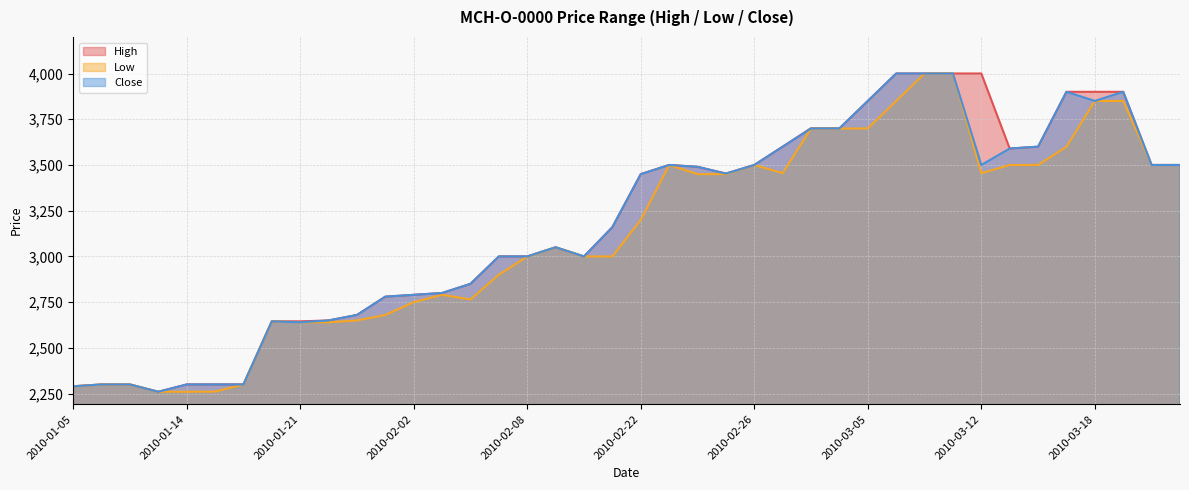

Reading right to left, extract all data points from this chart.

High: 2010-03-25=3500	2010-03-24=3500	2010-03-19=3900	2010-03-18=3900	2010-03-17=3900	2010-03-16=3600	2010-03-15=3590	2010-03-12=4000	2010-03-11=4000	2010-03-10=4000	2010-03-09=4000	2010-03-05=3850	2010-03-04=3700	2010-03-03=3701	2010-03-01=3600	2010-02-26=3500	2010-02-25=3453	2010-02-24=3490	2010-02-23=3500	2010-02-22=3450	2010-02-18=3160	2010-02-17=3000	2010-02-12=3050	2010-02-08=3000	2010-02-05=3000	2010-02-04=2850	2010-02-03=2800	2010-02-02=2790	2010-01-29=2780	2010-01-26=2680	2010-01-25=2650	2010-01-21=2645	2010-01-19=2645	2010-01-18=2300	2010-01-15=2300	2010-01-14=2300	2010-01-13=2260	2010-01-08=2300	2010-01-06=2300	2010-01-05=2290
Low: 2010-03-25=3500	2010-03-24=3500	2010-03-19=3850	2010-03-18=3850	2010-03-17=3600	2010-03-16=3500	2010-03-15=3500	2010-03-12=3455	2010-03-11=4000	2010-03-10=4000	2010-03-09=3850	2010-03-05=3700	2010-03-04=3699	2010-03-03=3700	2010-03-01=3455	2010-02-26=3500	2010-02-25=3450	2010-02-24=3450	2010-02-23=3500	2010-02-22=3200	2010-02-18=3000	2010-02-17=3000	2010-02-12=3050	2010-02-08=2999	2010-02-05=2900	2010-02-04=2765	2010-02-03=2790	2010-02-02=2750	2010-01-29=2680	2010-01-26=2650	2010-01-25=2640	2010-01-21=2640	2010-01-19=2645	2010-01-18=2300	2010-01-15=2261	2010-01-14=2260	2010-01-13=2260	2010-01-08=2300	2010-01-06=2300	2010-01-05=2290
Close: 2010-03-25=3500	2010-03-24=3500	2010-03-19=3900	2010-03-18=3850	2010-03-17=3900	2010-03-16=3600	2010-03-15=3590	2010-03-12=3500	2010-03-11=4000	2010-03-10=4000	2010-03-09=4000	2010-03-05=3850	2010-03-04=3700	2010-03-03=3700	2010-03-01=3600	2010-02-26=3500	2010-02-25=3453	2010-02-24=3490	2010-02-23=3500	2010-02-22=3450	2010-02-18=3160	2010-02-17=3000	2010-02-12=3050	2010-02-08=3000	2010-02-05=3000	2010-02-04=2850	2010-02-03=2800	2010-02-02=2790	2010-01-29=2780	2010-01-26=2680	2010-01-25=2650	2010-01-21=2640	2010-01-19=2645	2010-01-18=2300	2010-01-15=2300	2010-01-14=2300	2010-01-13=2260	2010-01-08=2300	2010-01-06=2300	2010-01-05=2290